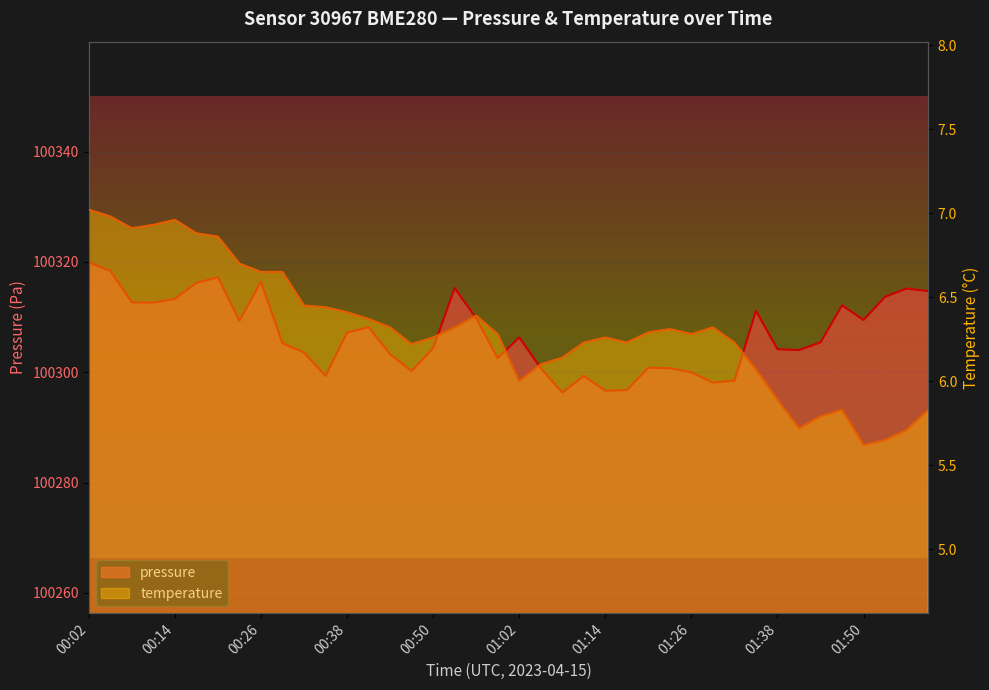

Is it true that pressure equals 24834.4 at 01:41?

False